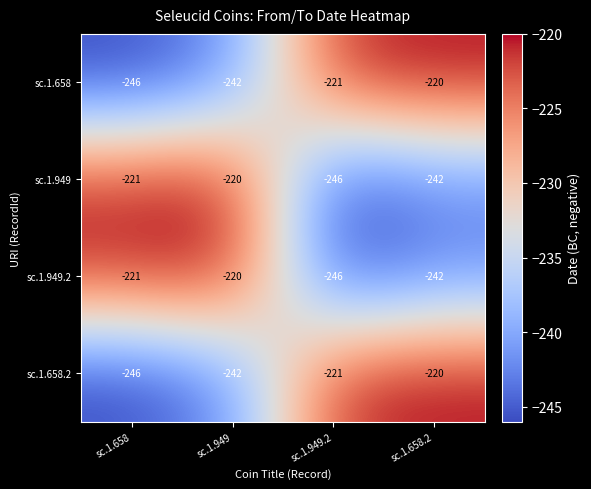

What is the average value of the sc.1.949 series?

-232